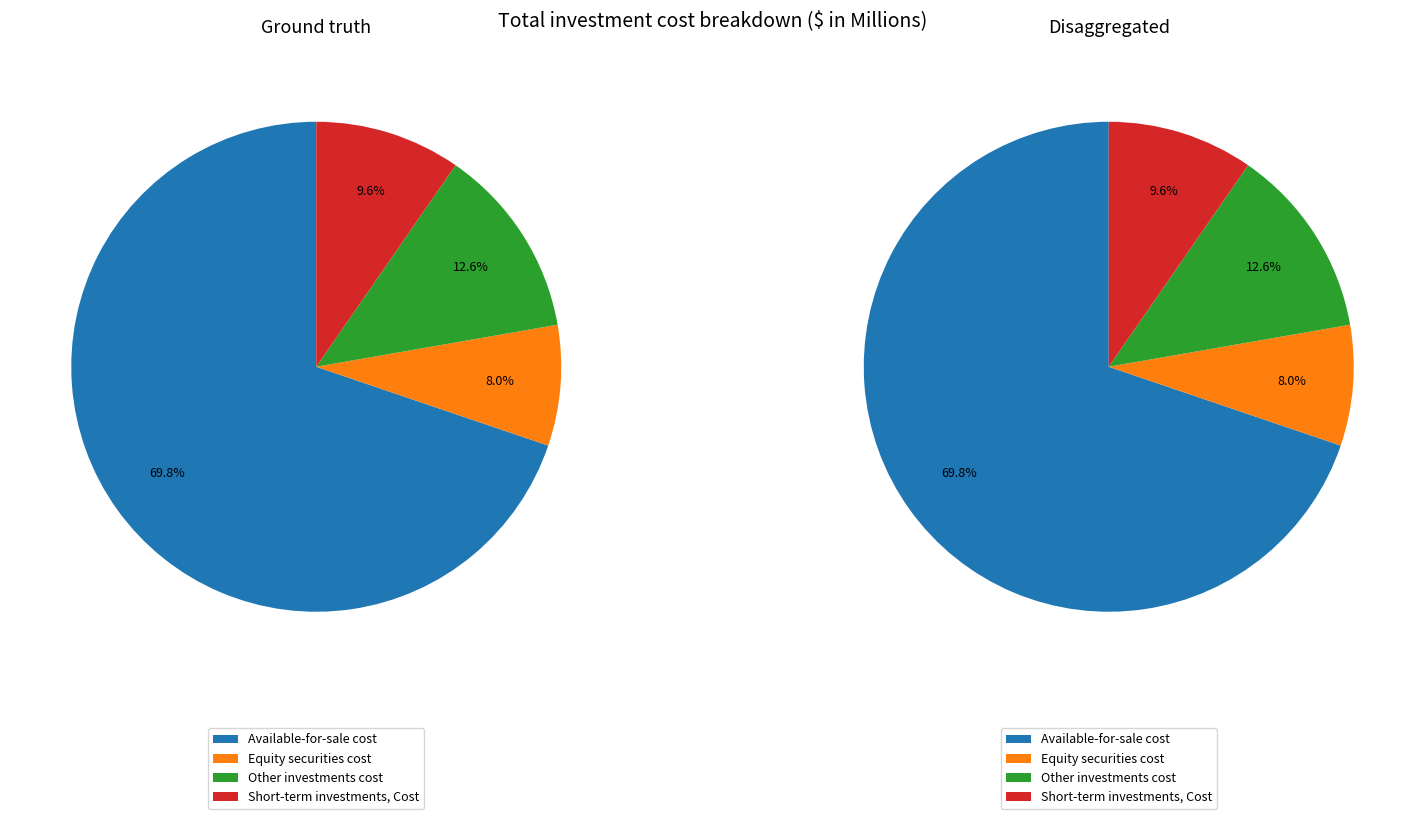

What is the majority slice?

Available-for-sale cost